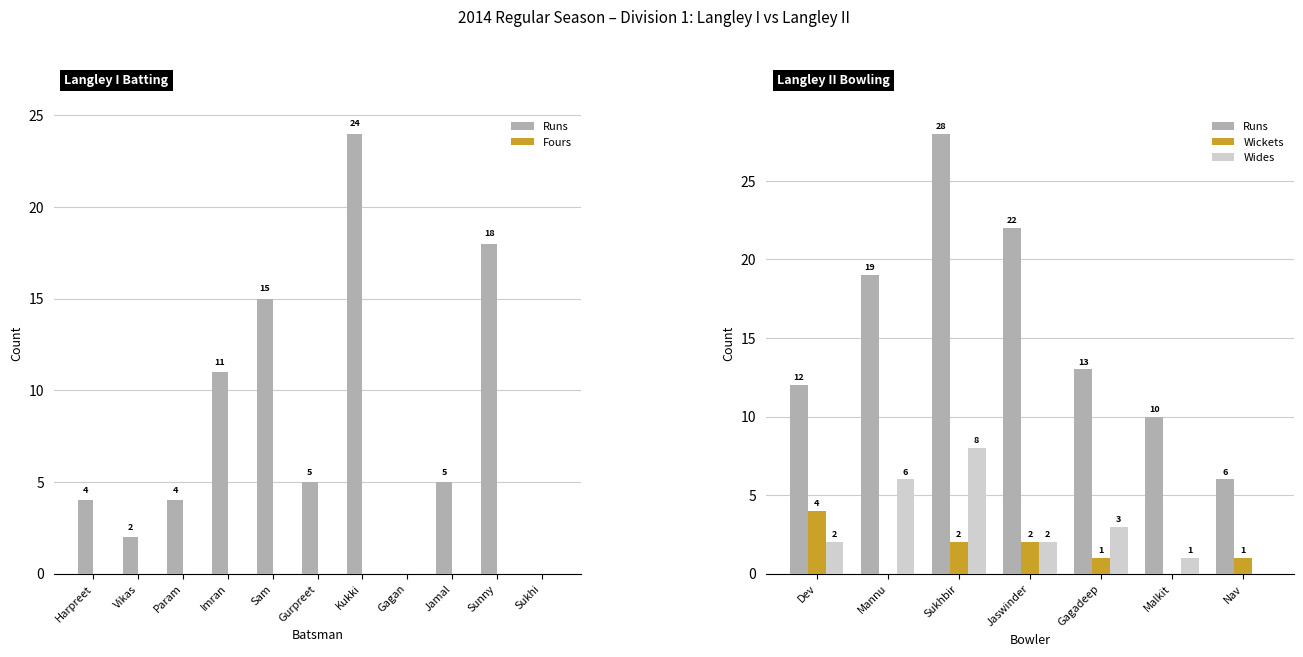

What is the difference between the maximum and minimum values in the Runs series?

24